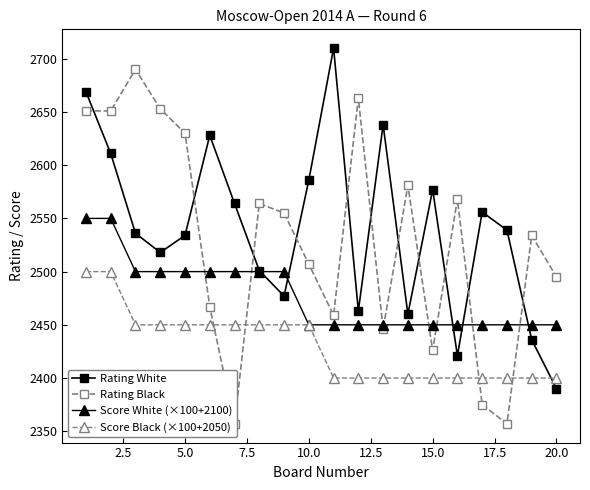

Count the number of data series in this chart.

4